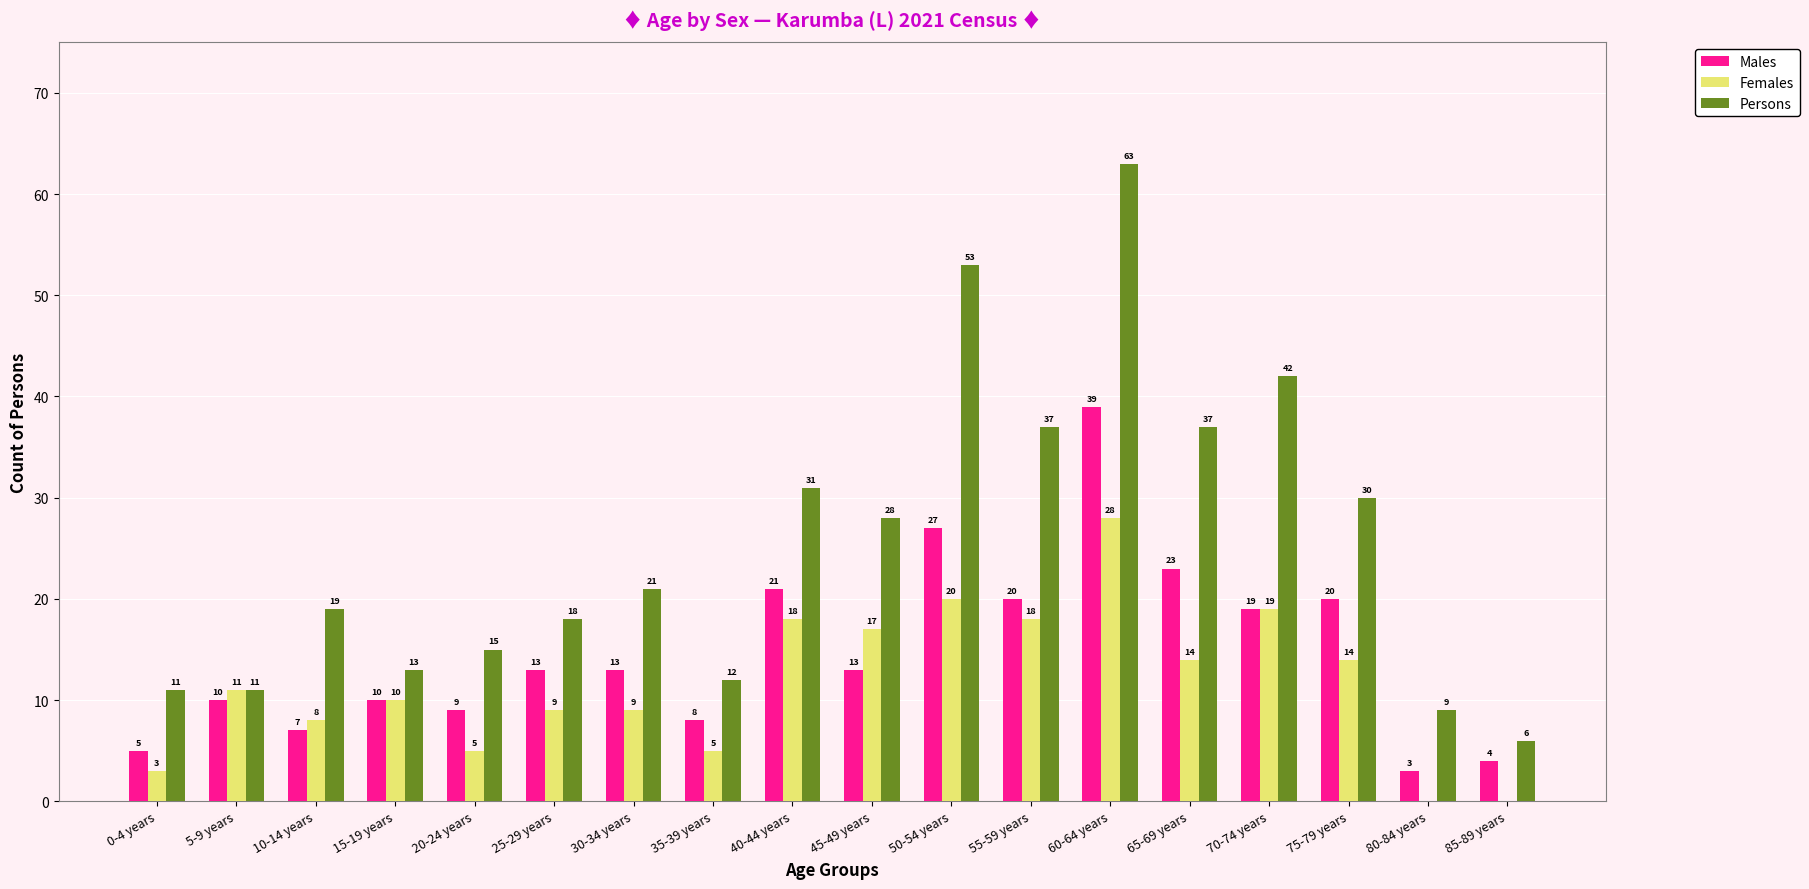

Count the number of categories in the chart.

18